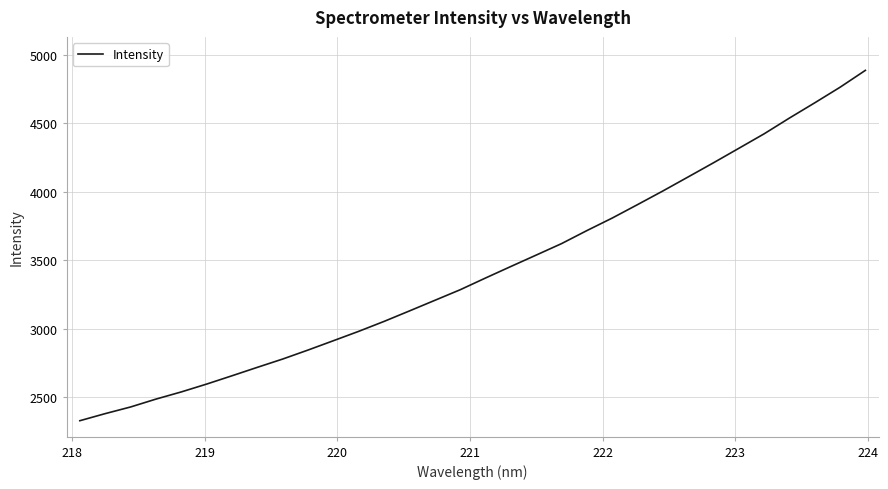

What is the maximum value shown in the chart?

4885.7